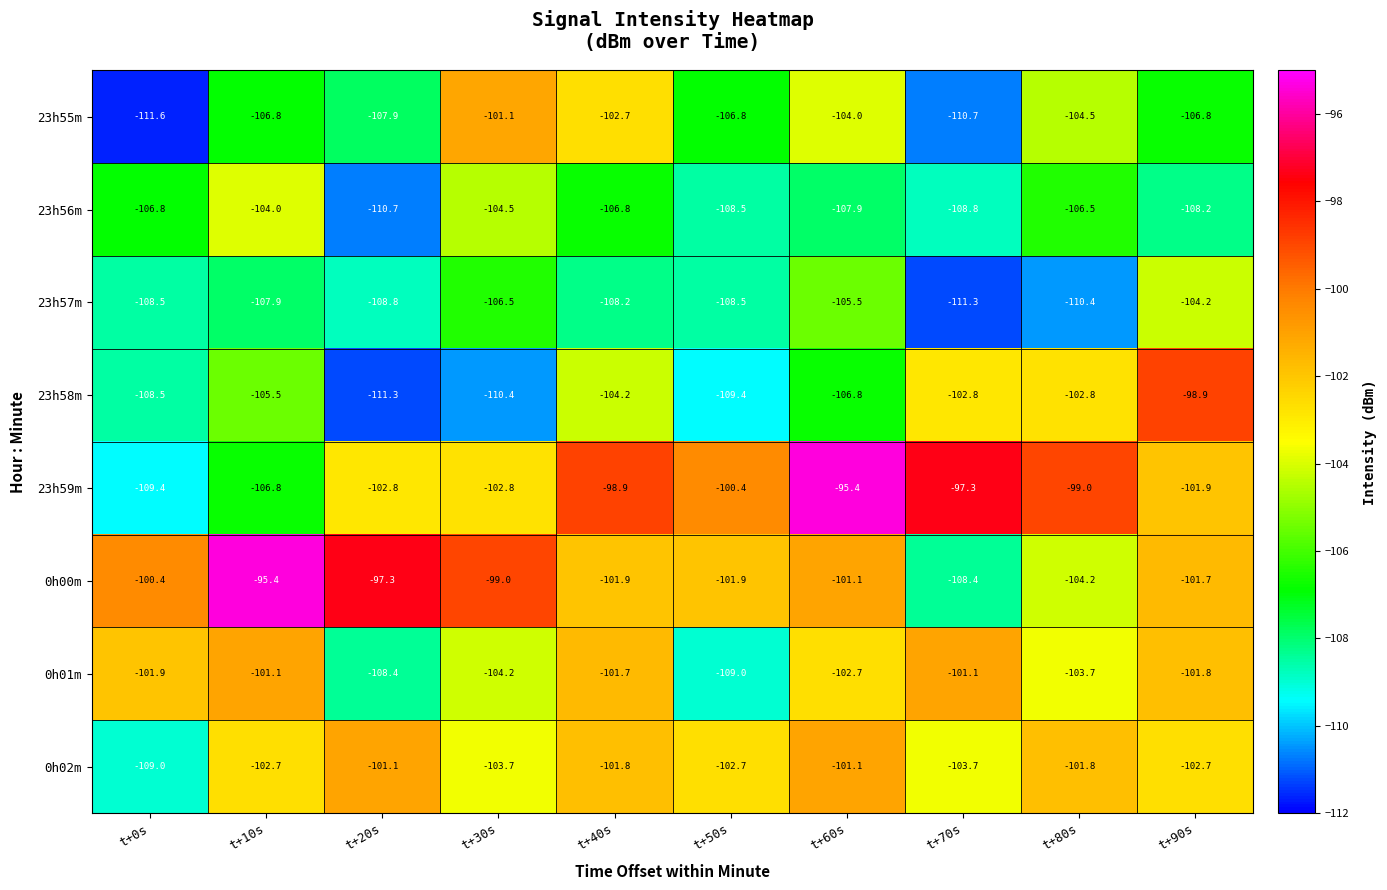

Between t+10s and t+60s, which series saw the biggest shift?

23h59m